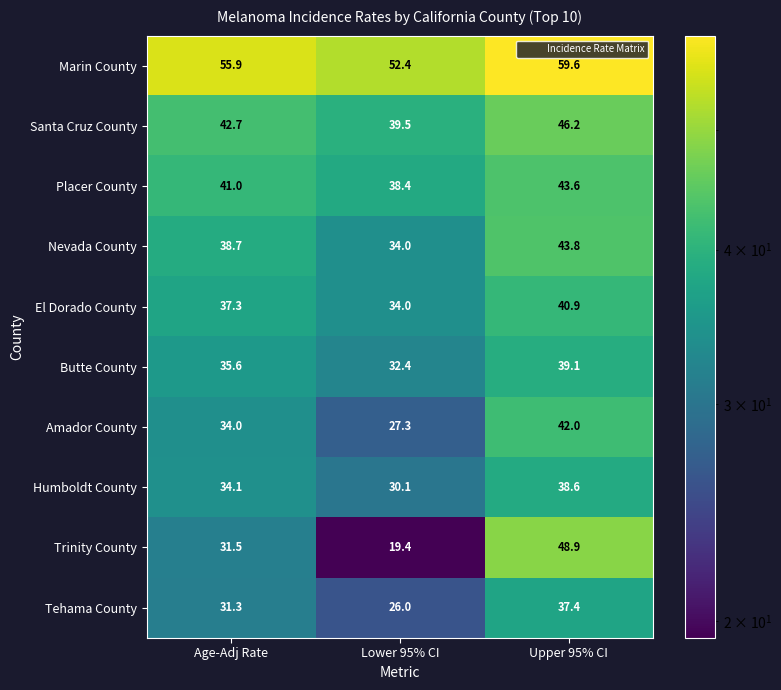

What is the spread (max minus min) of values at Lower 95% CI?

33.0